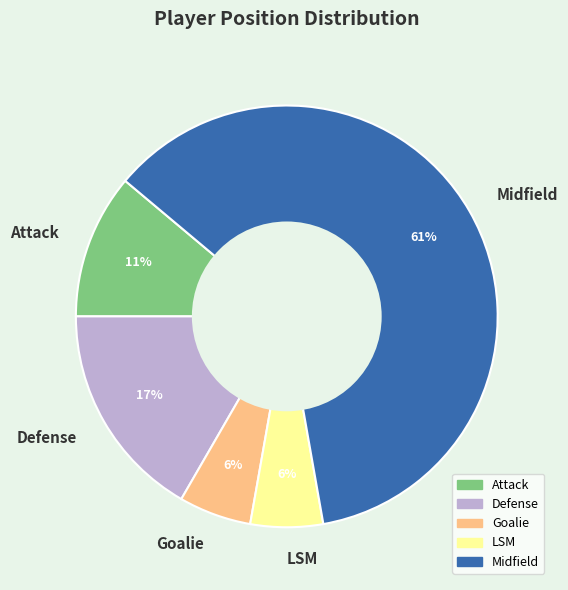

True or false: LSM accounts for 1% of the total.

False